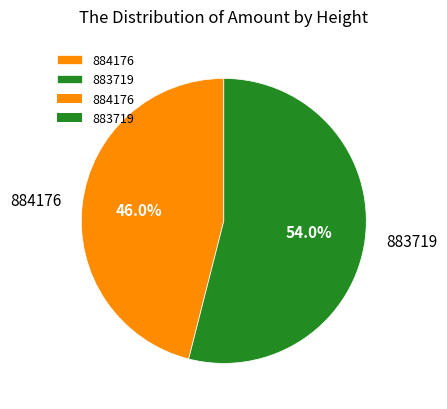

To the nearest percent, what is the average slice percentage?

50%